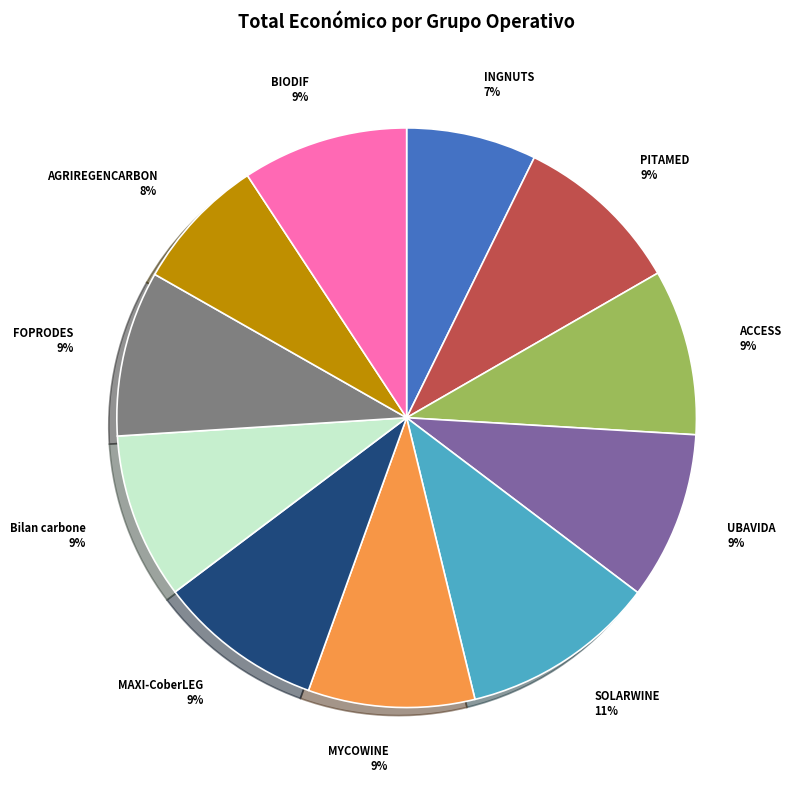

Which slice is the largest?

SOLARWINE